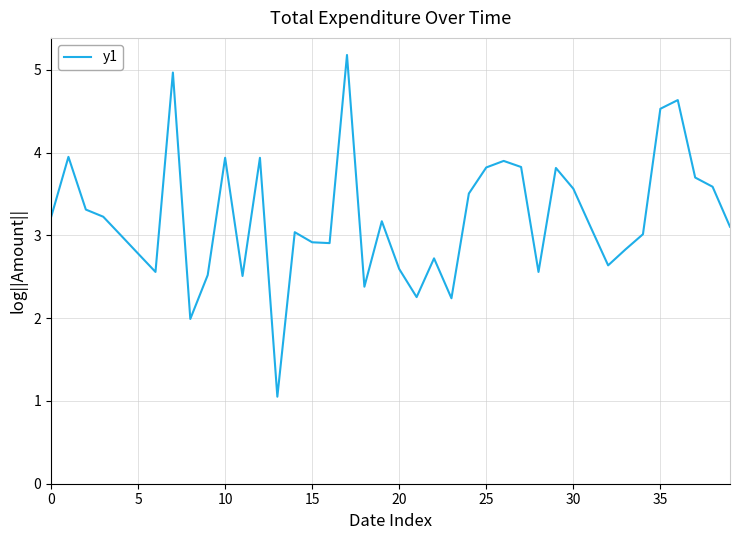

What is the minimum value shown in the chart?

1.1